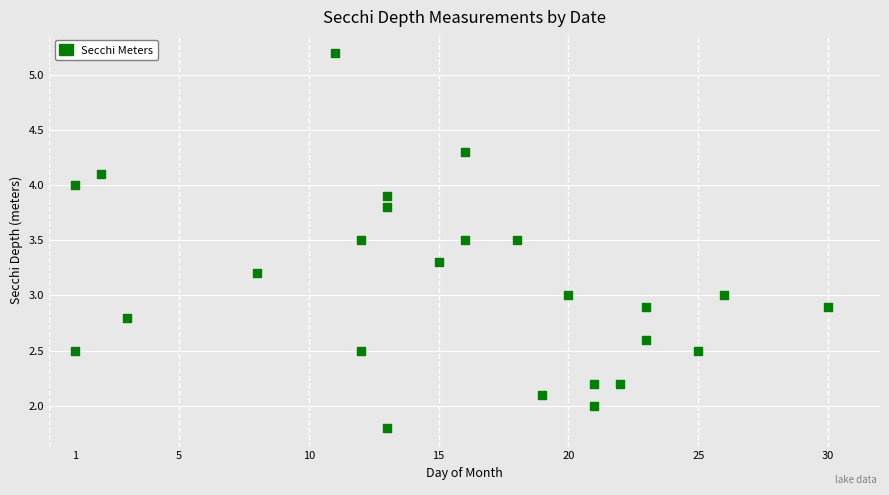

What is the range of Y values (max minus min)?

3.4